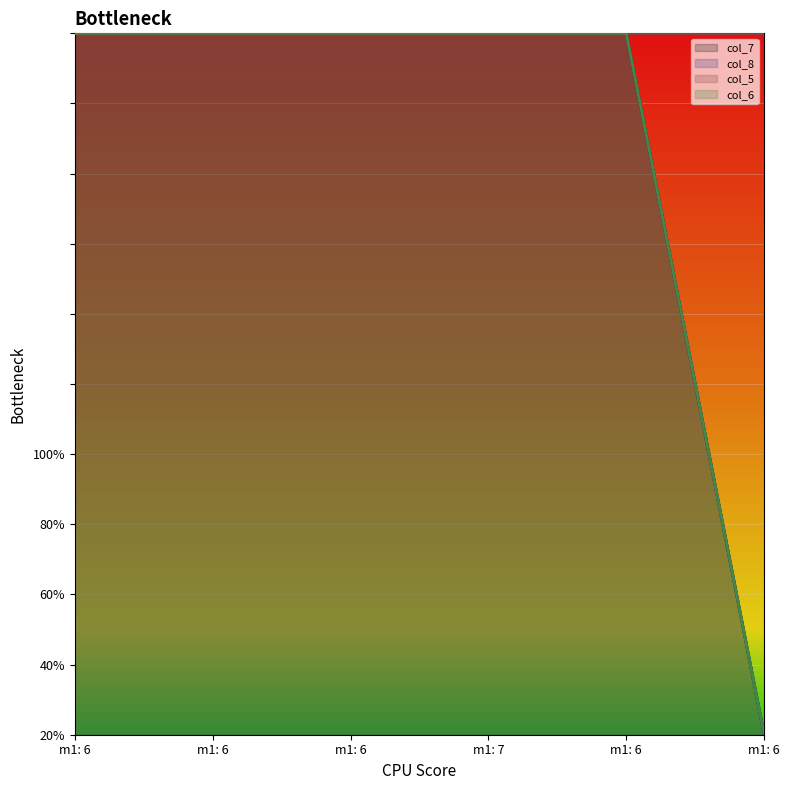

Which series changed the most between m1: 6 and m1: 6?

col_7